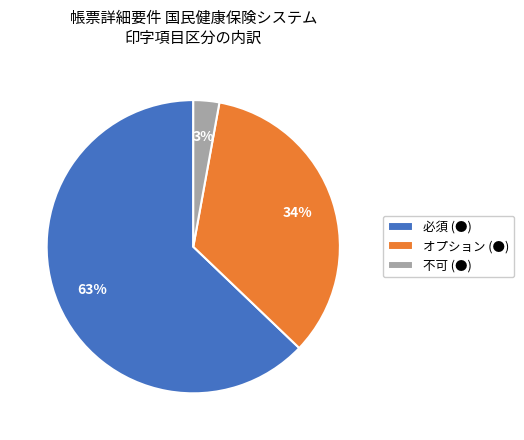

To the nearest percent, what is the difference between the 必須 (●) and 不可 (●) slice percentages?

60%